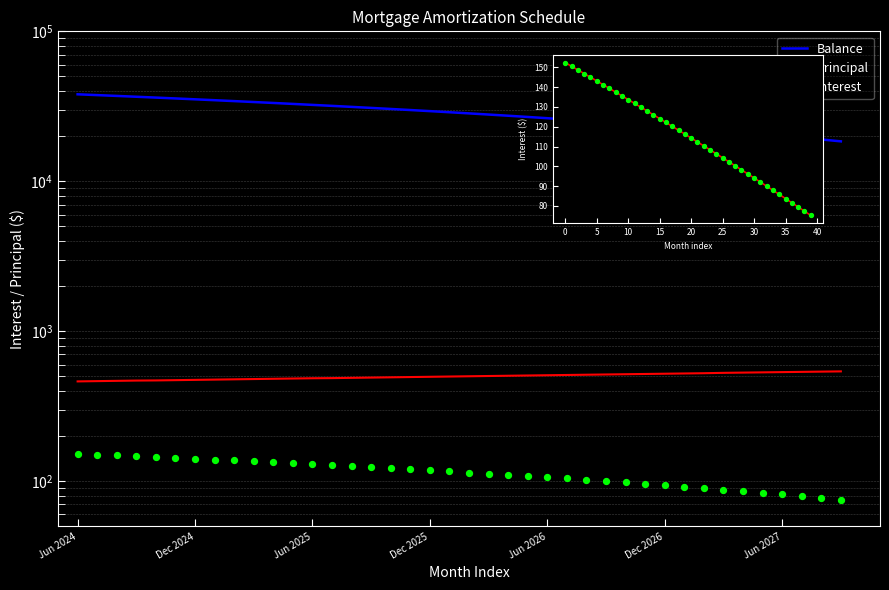

What is the total value across all series at 14?

32089.0